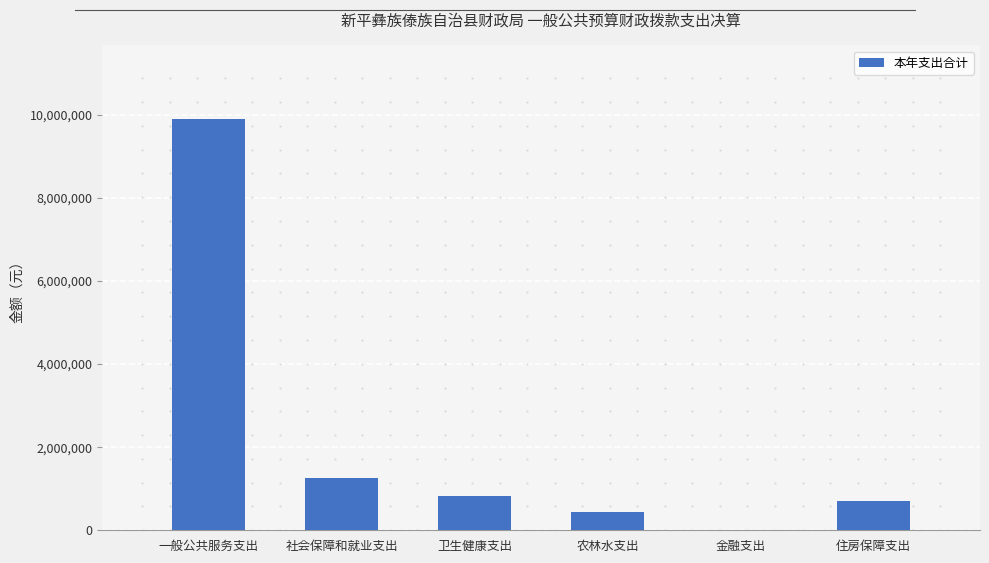

Is it true that the value at 金融支出 is 7700.0?

True